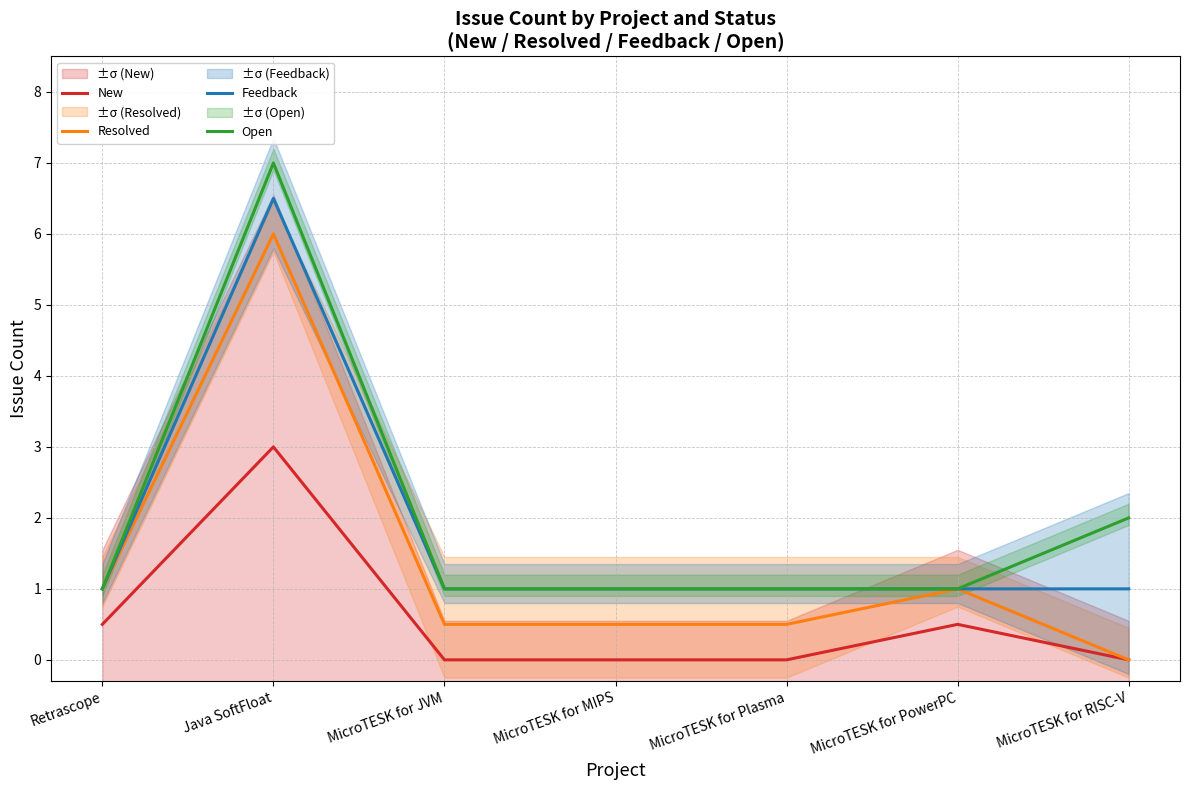

Is it true that Resolved equals 0.5 at MicroTESK for MIPS?

True